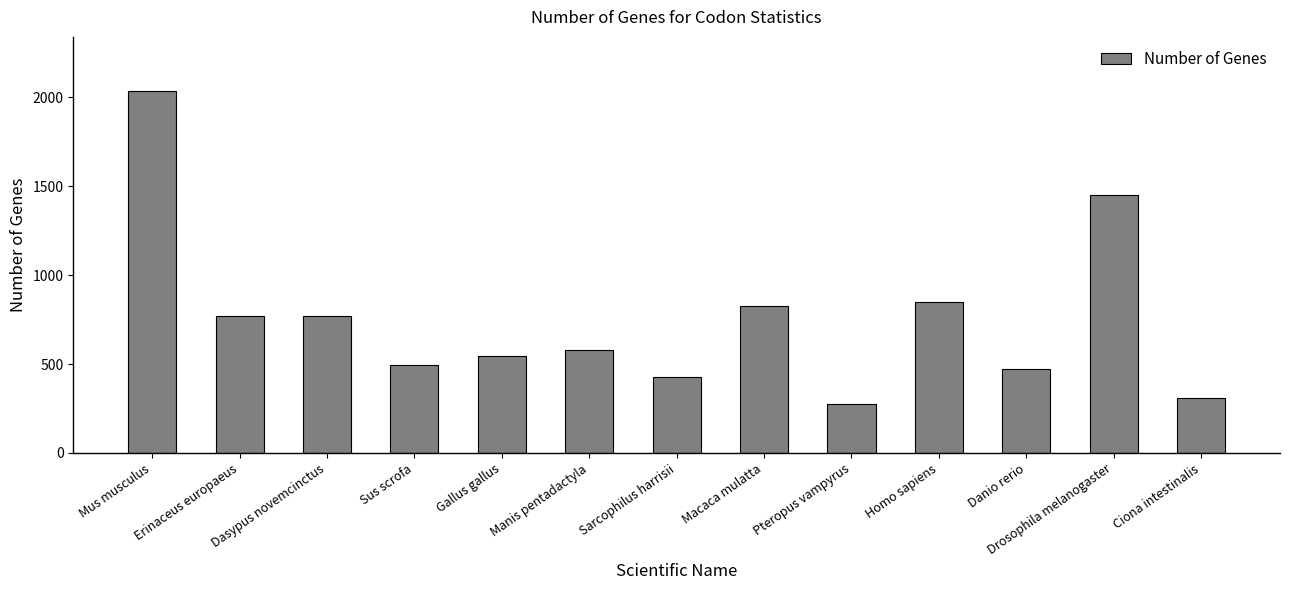

True or false: the data shows 1178 at Erinaceus europaeus.

False